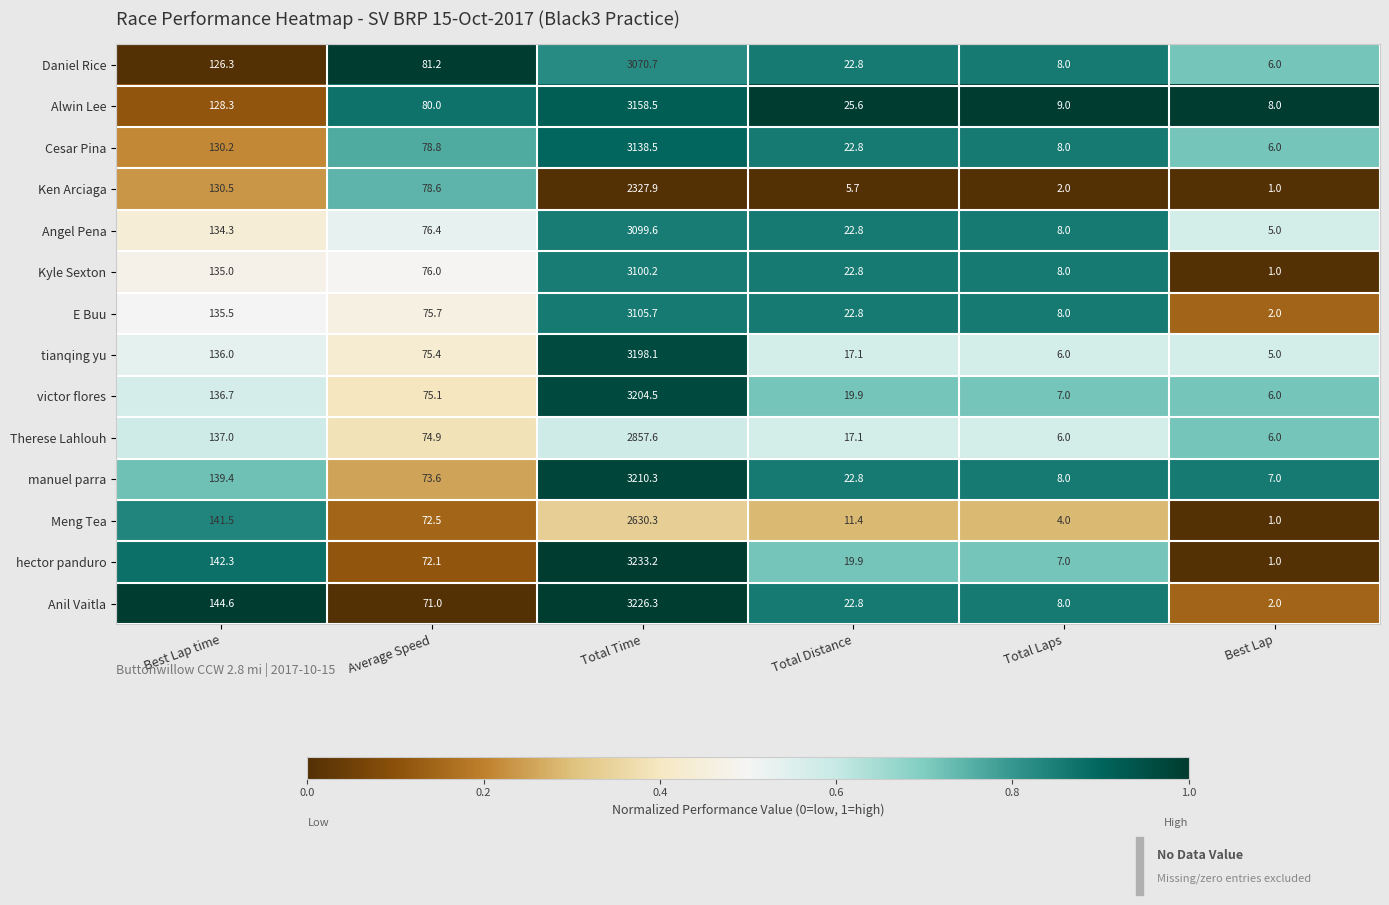

What value does the Kyle Sexton series have at Total Distance?

22.8